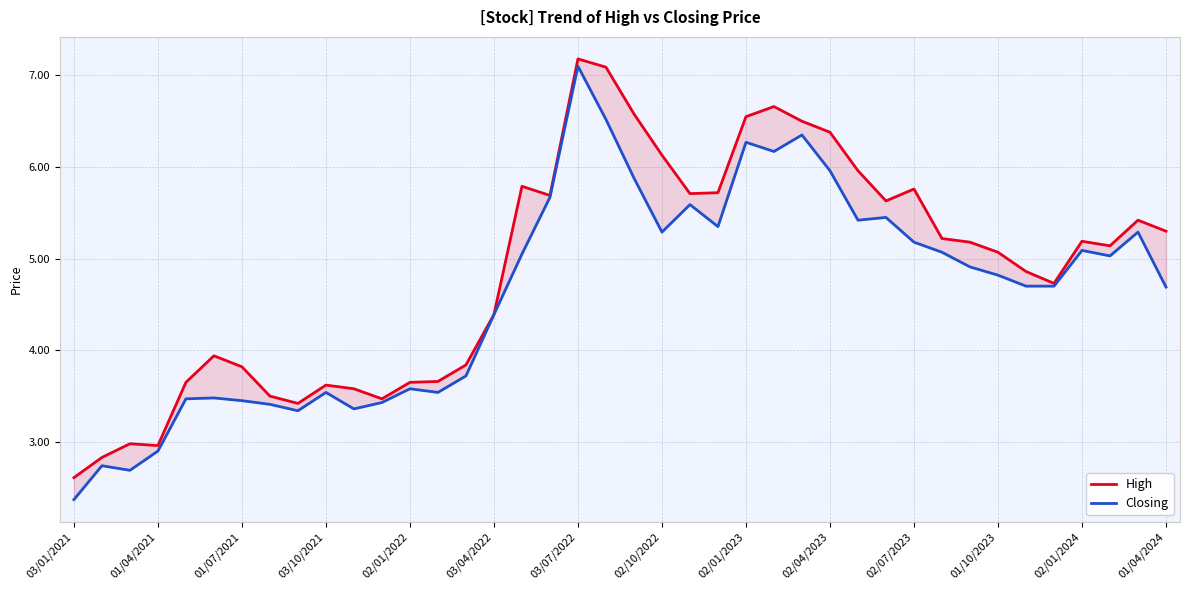

How many lines are shown in the chart?

2